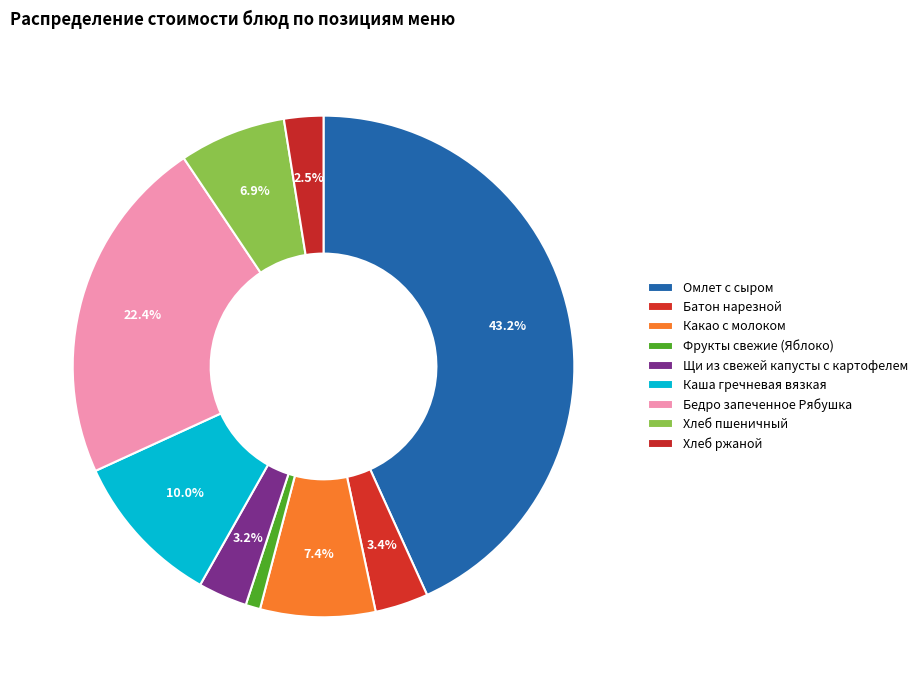

How many segments does this pie chart have?

9